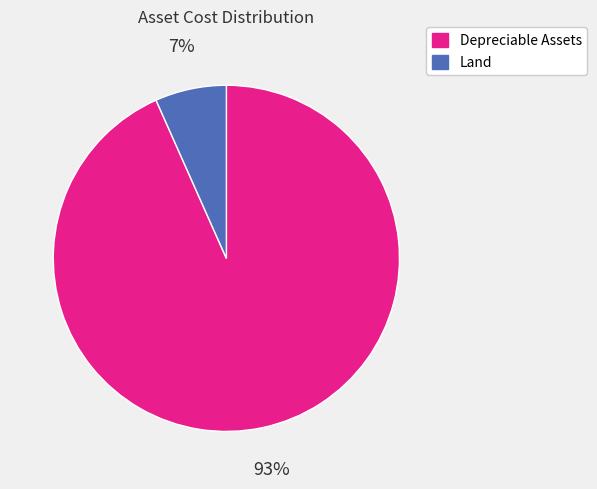

Does any single category account for the majority?

Yes